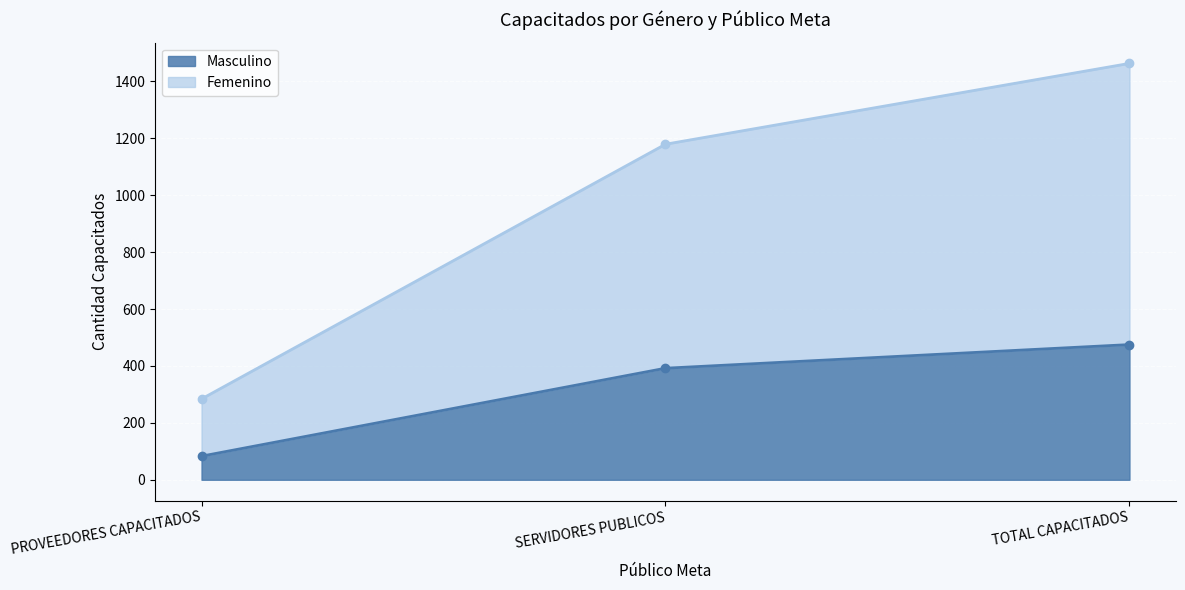

Which series has the widest spread of values?

Femenino